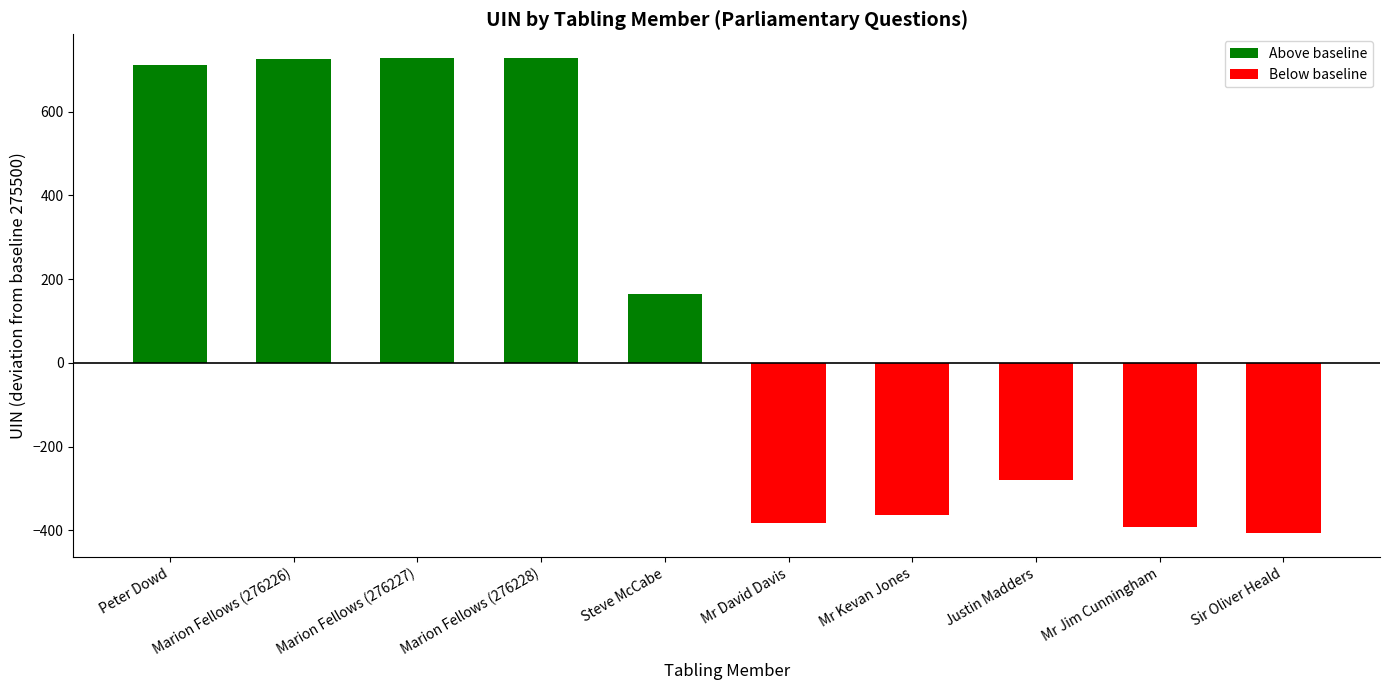

What is the difference between the maximum and second lowest values?

1120